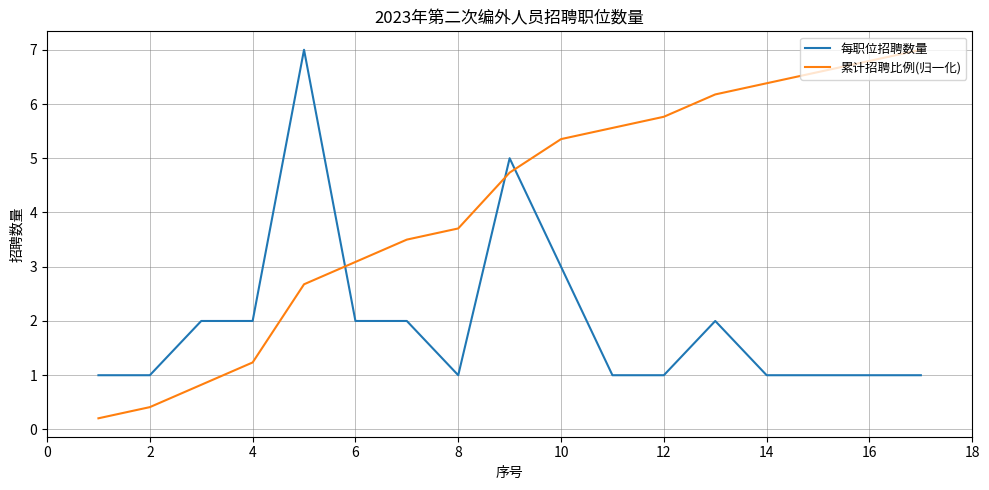

Reading right to left, list all the values displayed in this chart.

每职位招聘数量: 1.0	1.0	1.0	1.0	2.0	1.0	1.0	3.0	5.0	1.0	2.0	2.0	7.0	2.0	2.0	1.0	1.0
累计招聘比例(归一化): 7.0	6.8	6.6	6.4	6.2	5.8	5.6	5.4	4.7	3.7	3.5	3.1	2.7	1.2	0.8	0.4	0.2